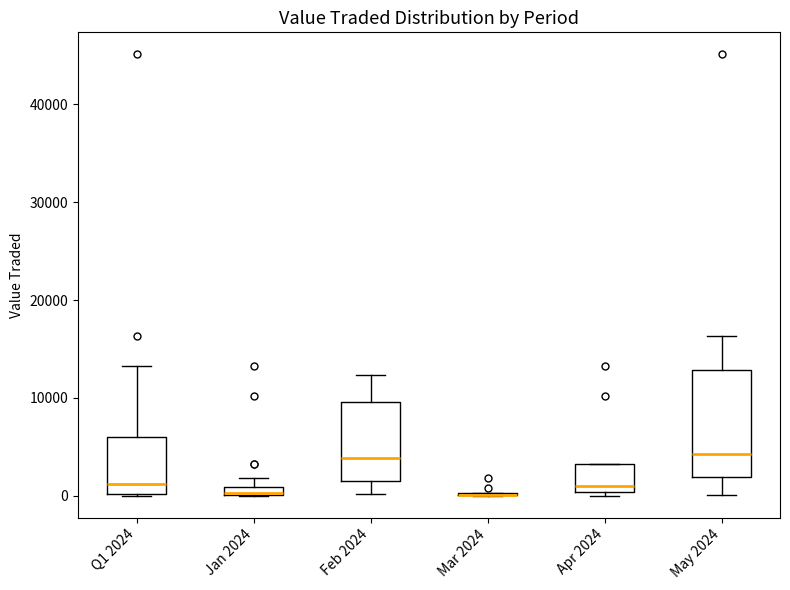

Which box is the tallest, from its lower edge to its upper edge?

May 2024